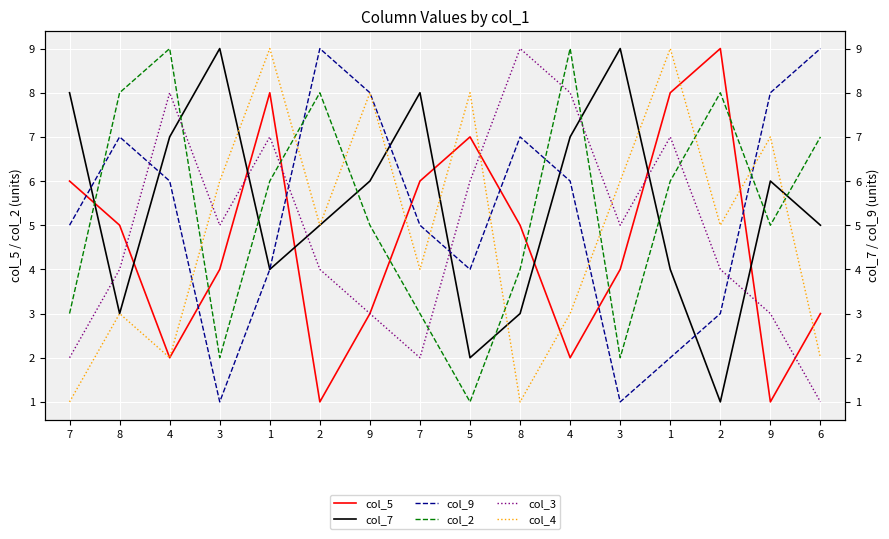

How many lines are shown in the chart?

6